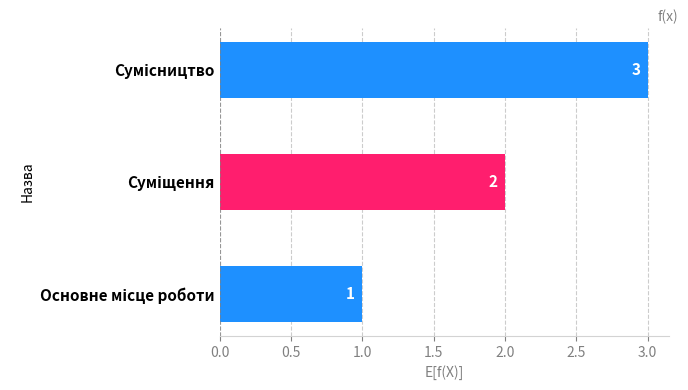

What is the greatest value displayed?

3